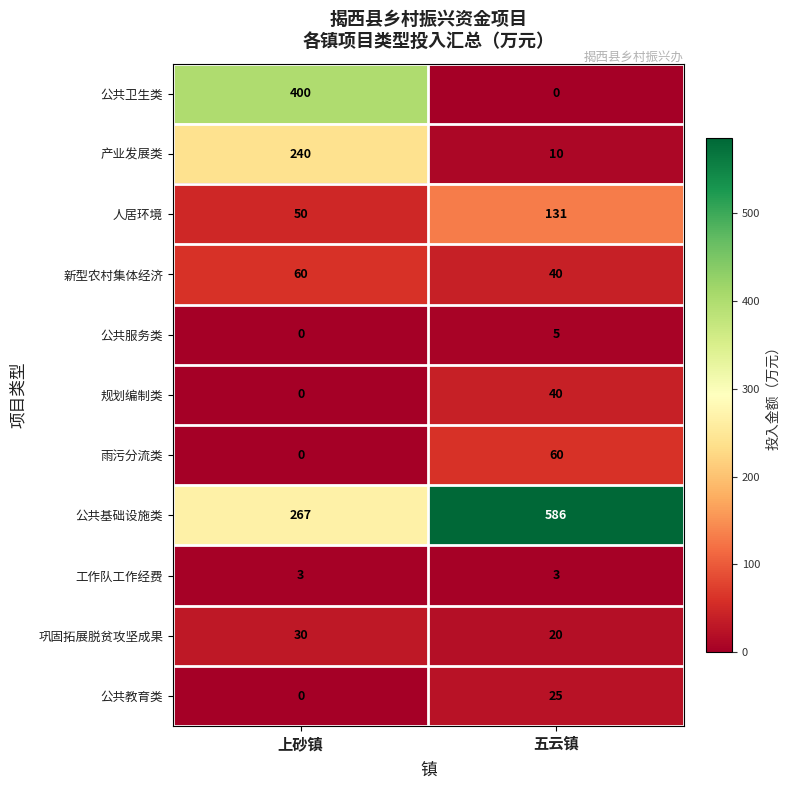

The 规划编制类 series shows 15 at 上砂镇. True or false?

False